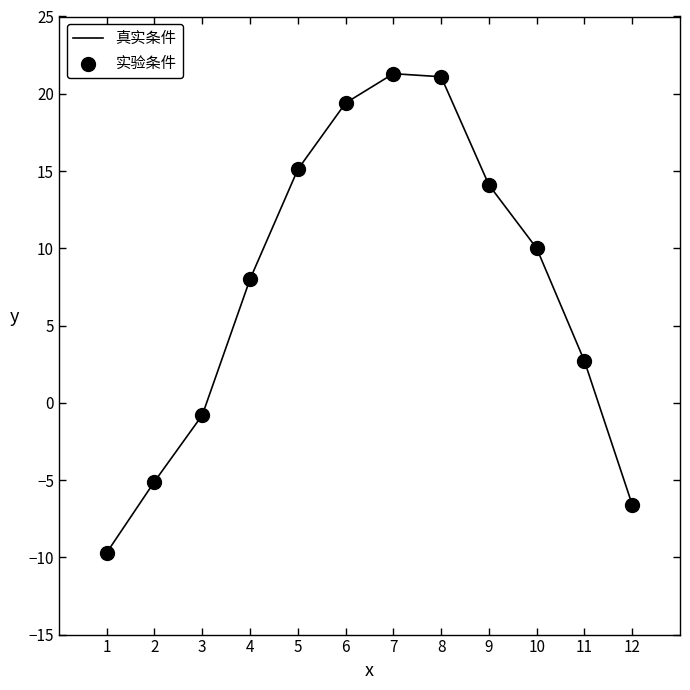

What is the greatest value displayed?

21.3